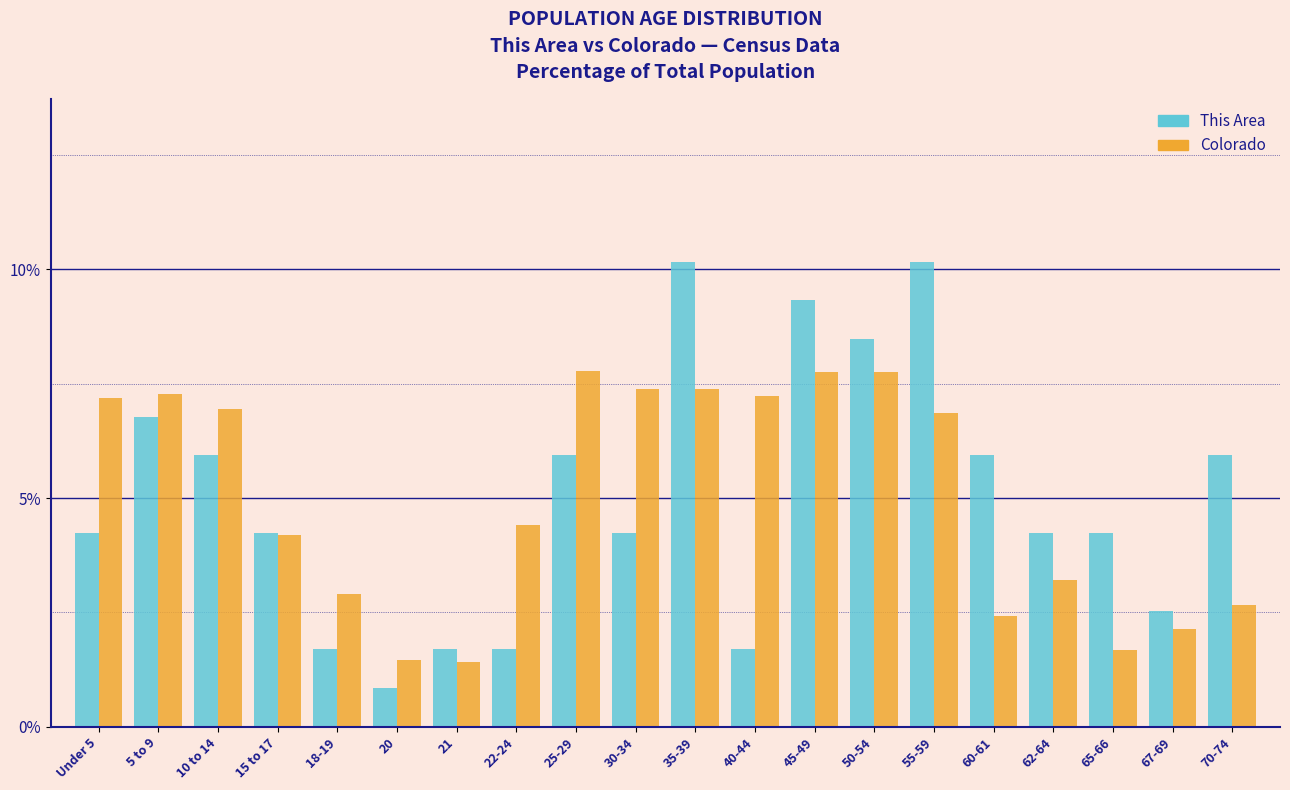

List the series in order of their peak value, lowest first.

Colorado, This Area